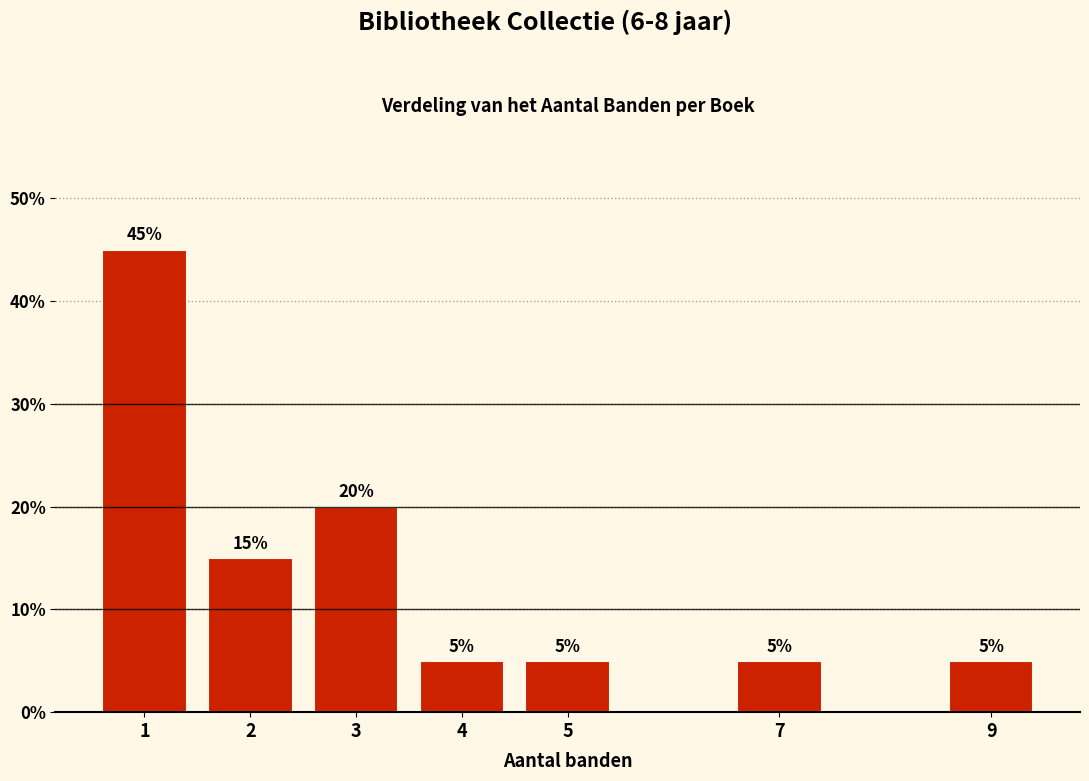

Reading left to right, what are all the values shown in this chart?

1=45	2=15	3=20	4=5	5=5	7=5	9=5